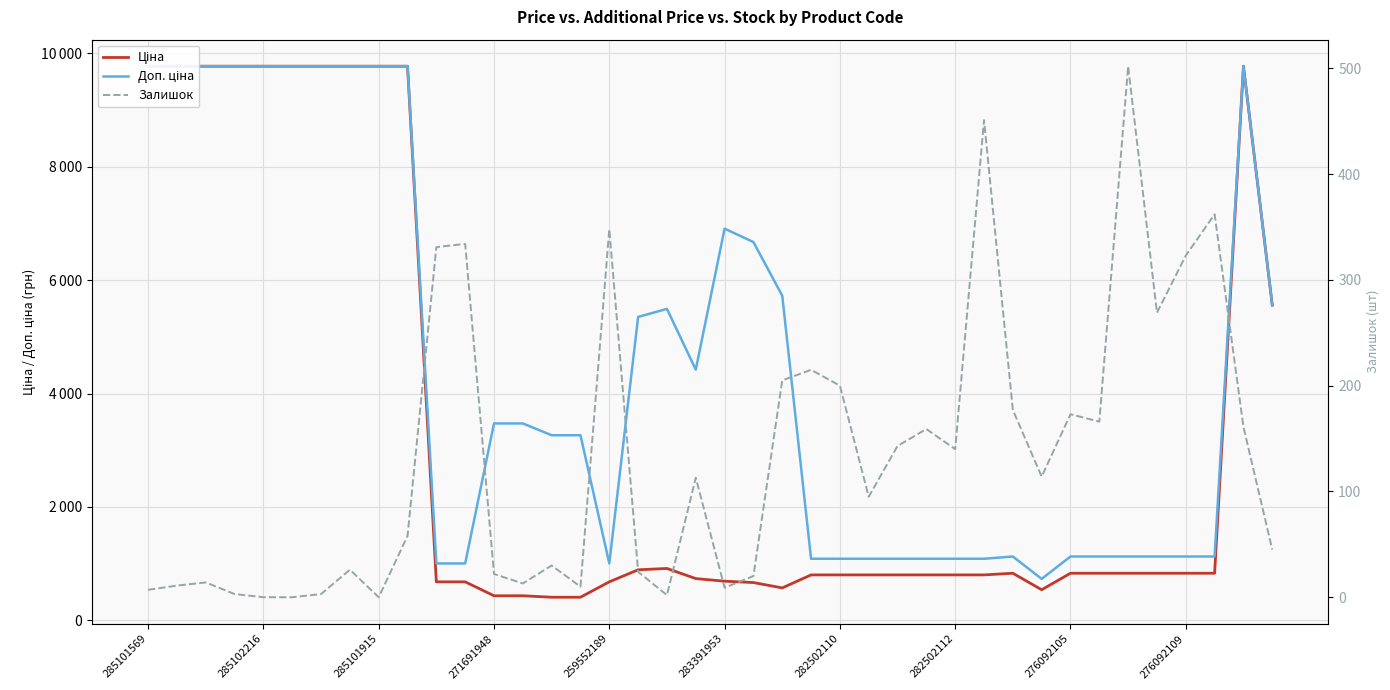

How many lines are shown in the chart?

3